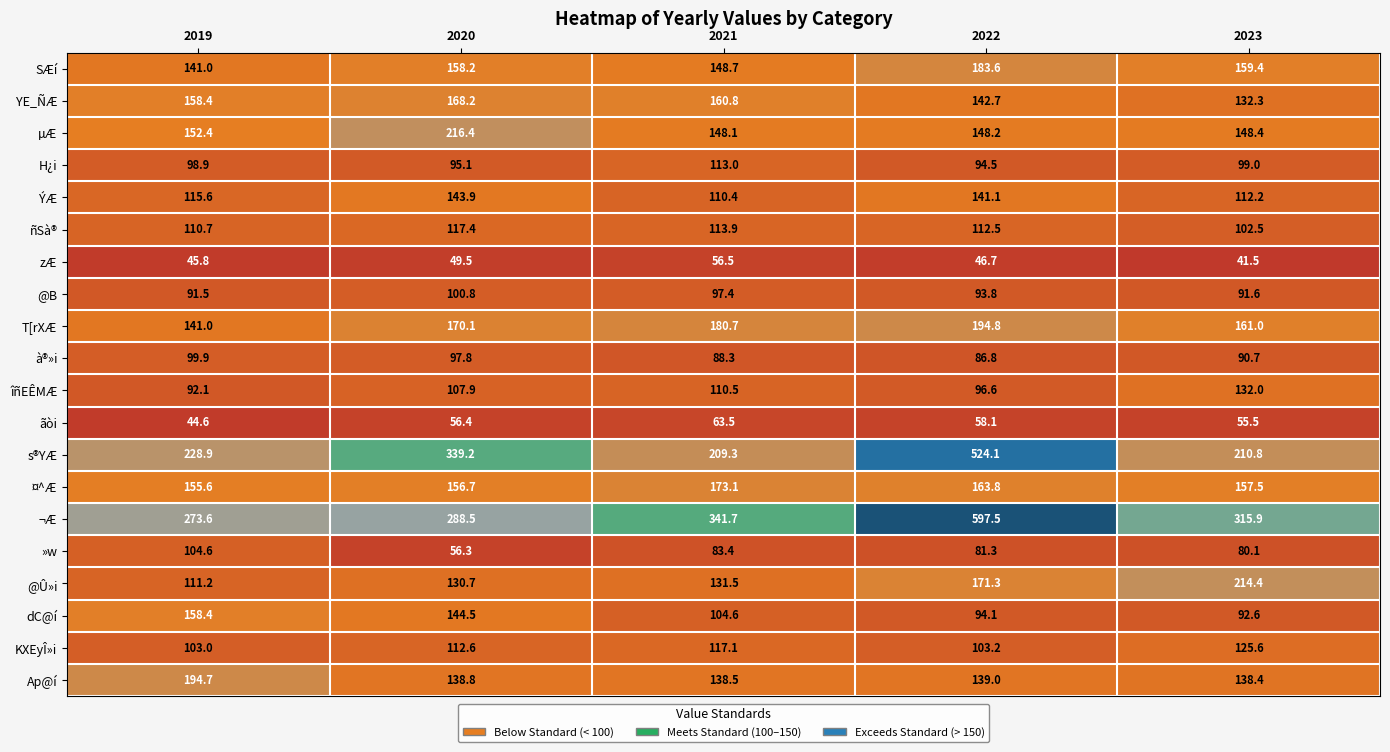

What is the spread (max minus min) of values at 2020?

289.7